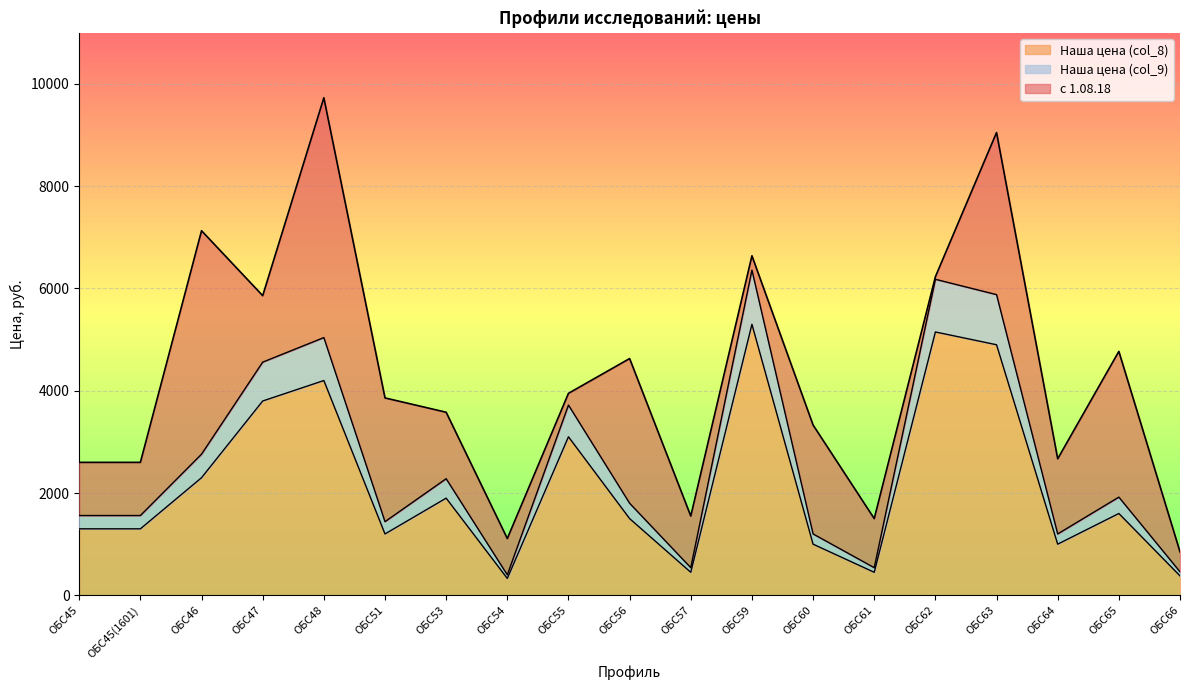

Rank the series at ОБС59 from lowest to highest value.

Наша цена (col_8), Наша цена (col_9), с 1.08.18